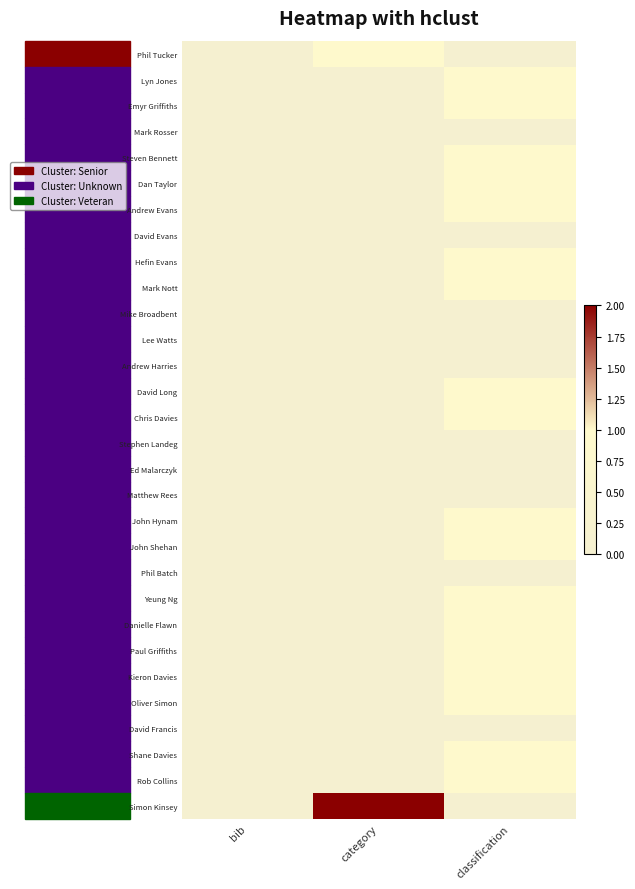

Reading left to right, list all the values displayed in this chart.

Phil Tucker: bib=0	category=1	classification=0
Lyn Jones: bib=0	category=0	classification=1
Emyr Griffiths: bib=0	category=0	classification=1
Mark Rosser: bib=0	category=0	classification=0
Steven Bennett: bib=0	category=0	classification=1
Dan Taylor: bib=0	category=0	classification=1
Andrew Evans: bib=0	category=0	classification=1
David Evans: bib=0	category=0	classification=0
Hefin Evans: bib=0	category=0	classification=1
Mark Nott: bib=0	category=0	classification=1
Mike Broadbent: bib=0	category=0	classification=0
Lee Watts: bib=0	category=0	classification=0
Andrew Harries: bib=0	category=0	classification=0
David Long: bib=0	category=0	classification=1
Chris Davies: bib=0	category=0	classification=1
Stephen Landeg: bib=0	category=0	classification=0
Ed Malarczyk: bib=0	category=0	classification=0
Matthew Rees: bib=0	category=0	classification=0
John Hynam: bib=0	category=0	classification=1
John Shehan: bib=0	category=0	classification=1
Phil Batch: bib=0	category=0	classification=0
Yeung Ng: bib=0	category=0	classification=1
Danielle Flawn: bib=0	category=0	classification=1
Paul Griffiths: bib=0	category=0	classification=1
Kieron Davies: bib=0	category=0	classification=1
Oliver Simon: bib=0	category=0	classification=1
David Francis: bib=0	category=0	classification=0
Shane Davies: bib=0	category=0	classification=1
Rob Collins: bib=0	category=0	classification=1
Simon Kinsey: bib=0	category=2	classification=0